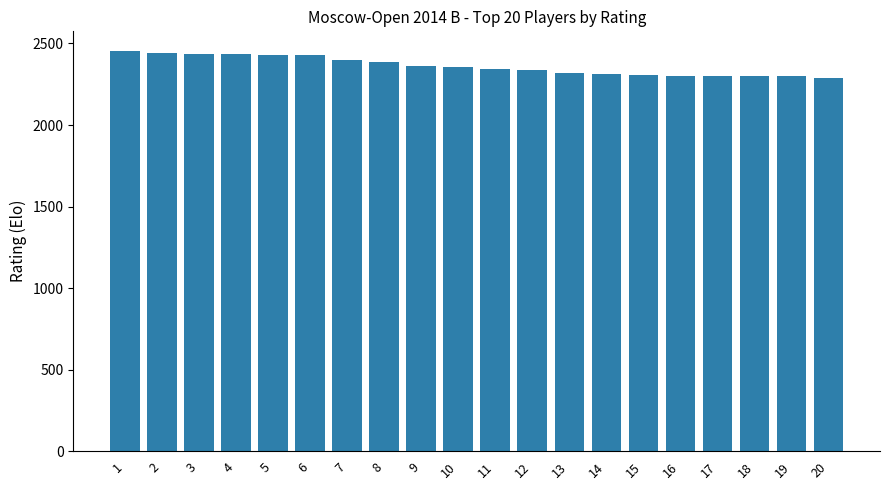

Is it true that the value at 5 is 2428?

True